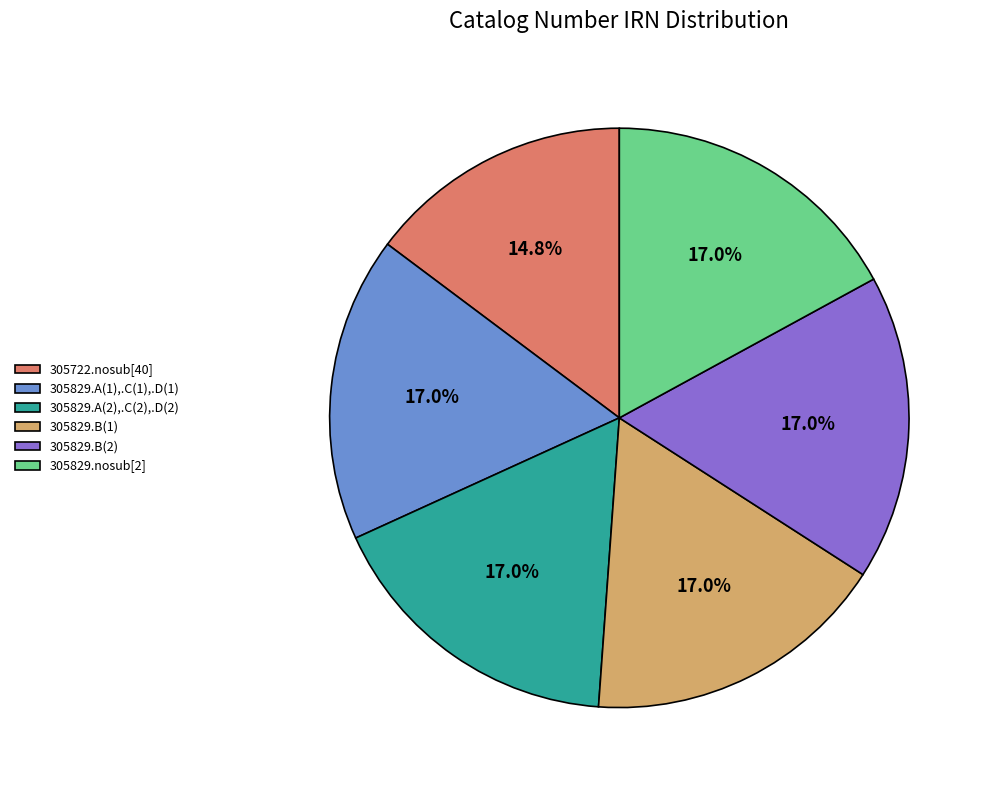

What is the ratio of the value at 305722.nosub[40] to the value at 305829.A(1),.C(1),.D(1)?

0.9